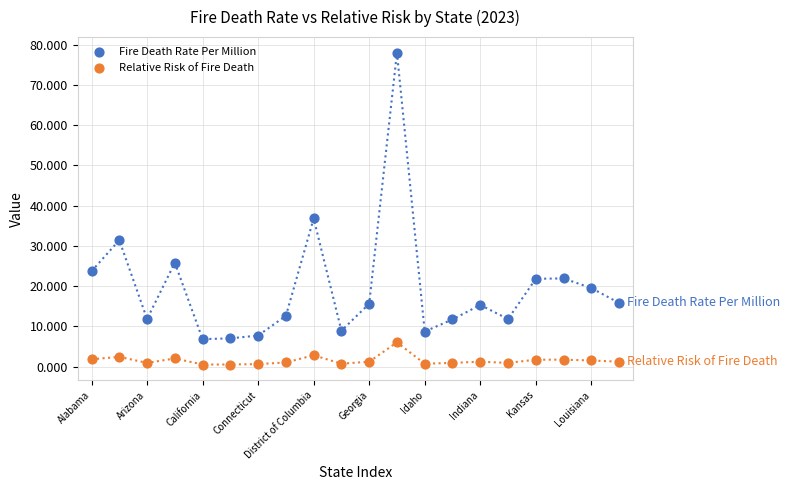

In the Fire Death Rate Per Million series, what Y value is closest to 42?

36.8